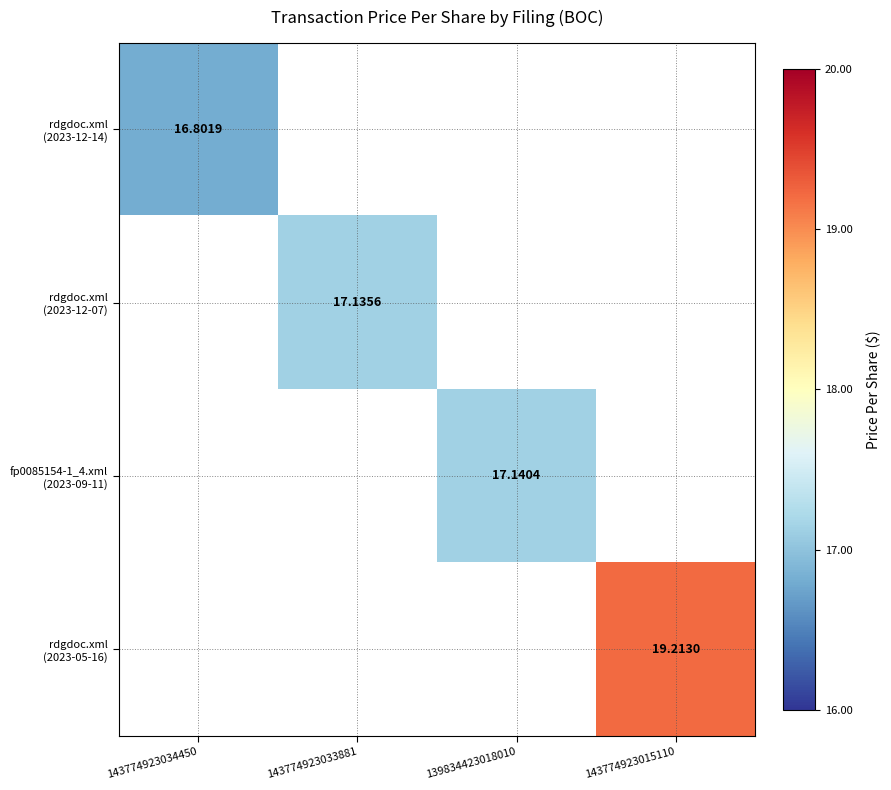

At which label does rdgdoc.xml (2023-12-07) reach its minimum?

143774923034450